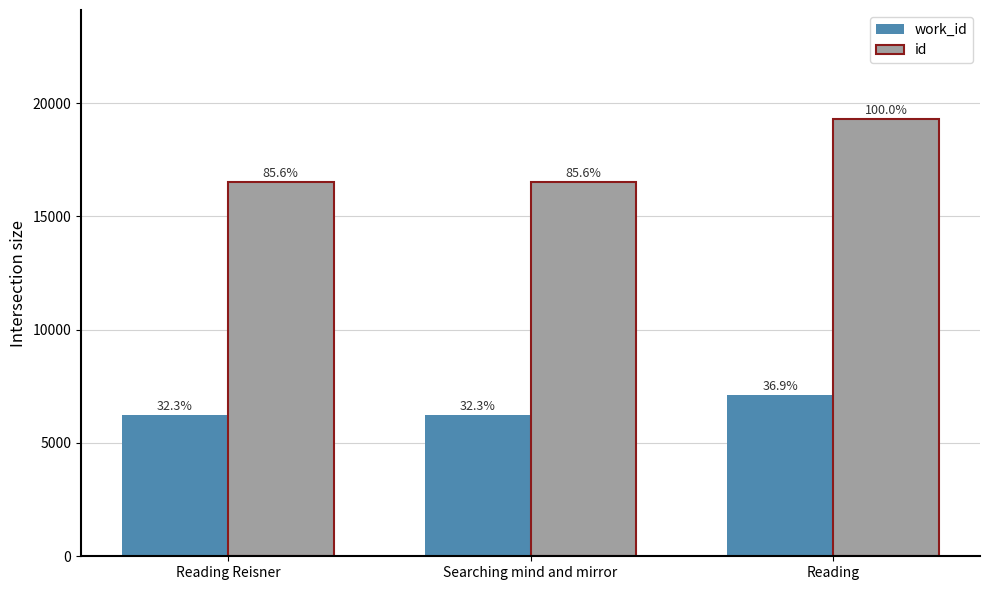

What is the label of the 3rd bar from the right?

Reading Reisner